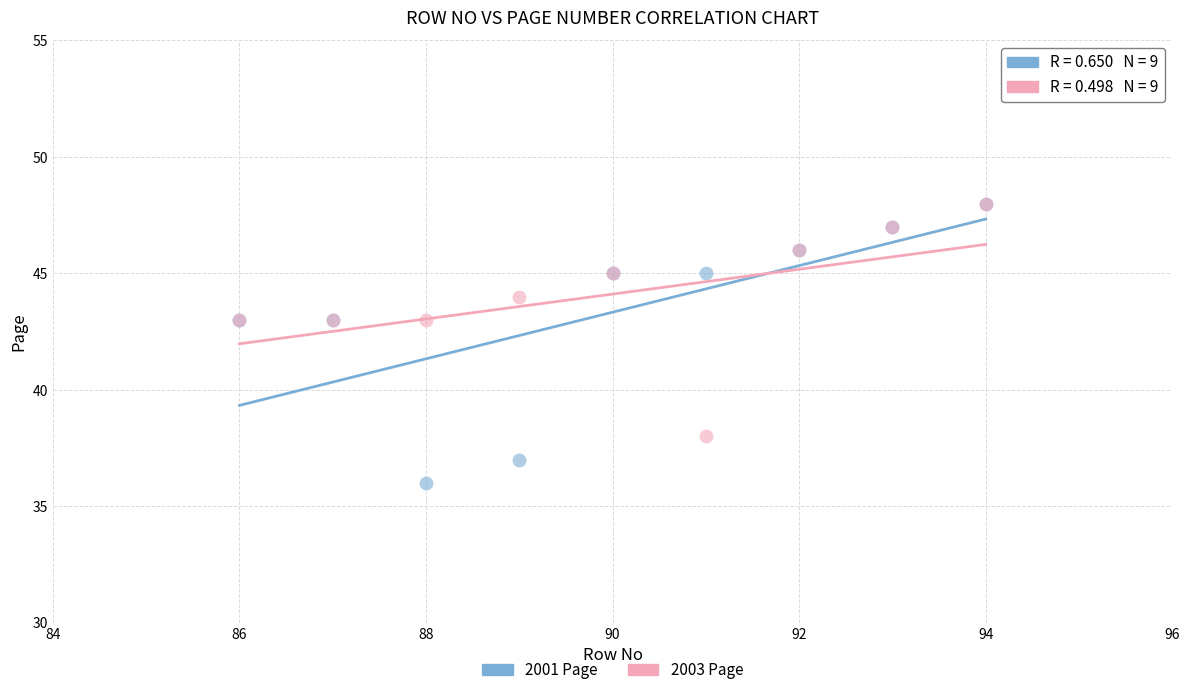

Which series has the largest Y range (max minus min)?

2001 Page